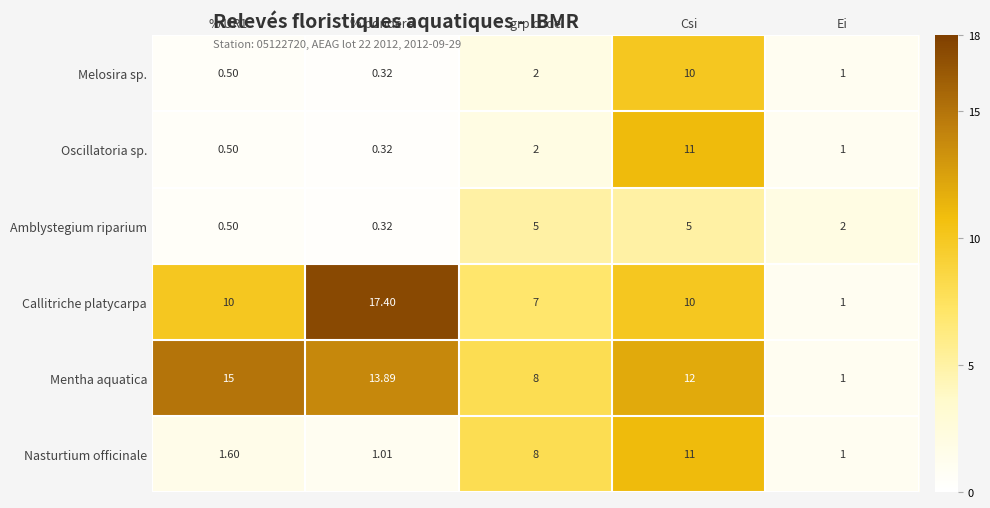

Which series changed the most between grp code and Csi?

Oscillatoria sp.